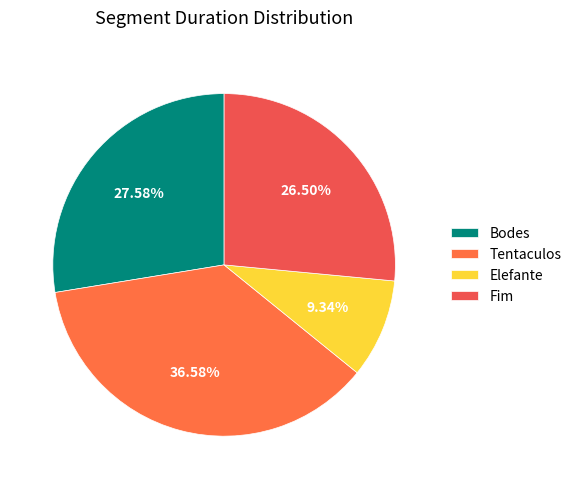

How many segments does this pie chart have?

4